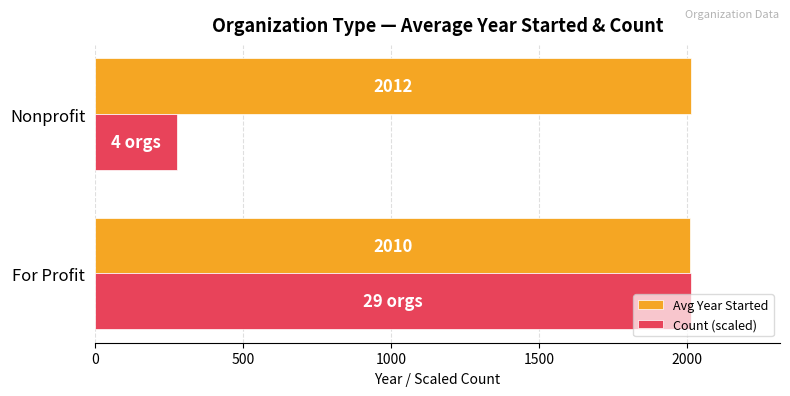

Which series has the largest range (max minus min)?

Count (scaled)